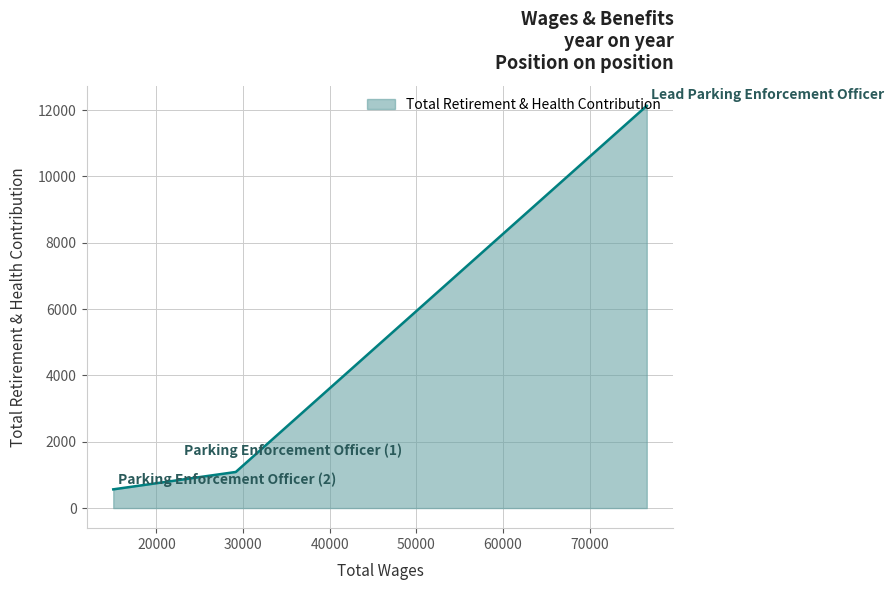

What is the smallest value displayed?

564